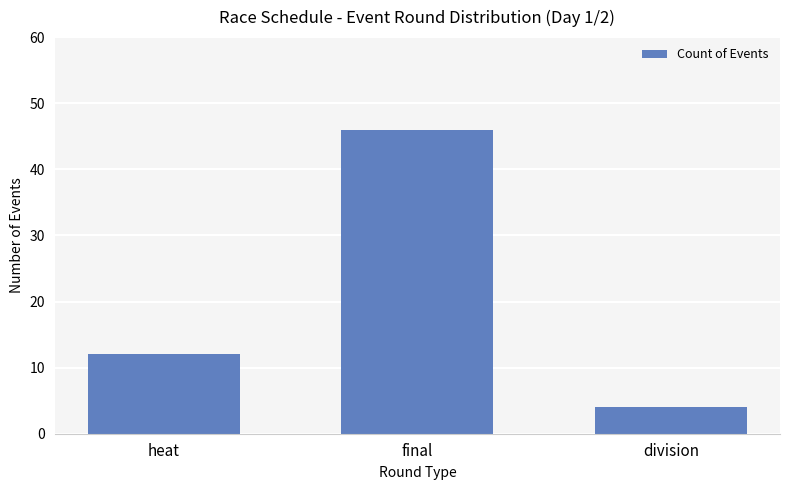

Count the number of data series in this chart.

1